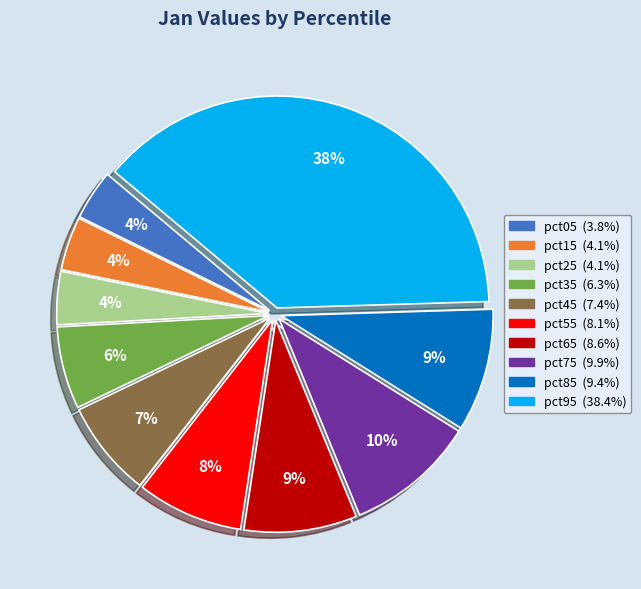

To the nearest percent, what is the average slice percentage?

10%